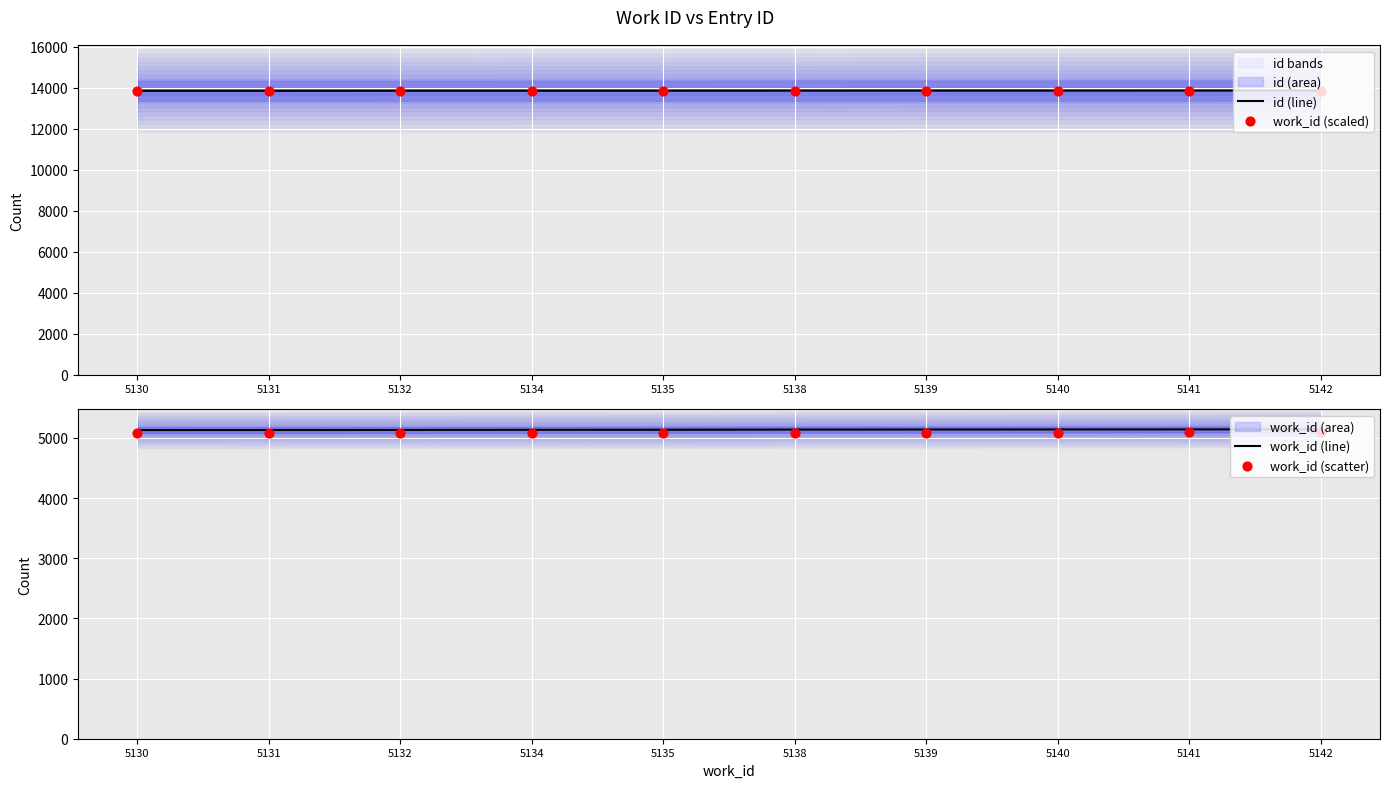

Is the value of id (line) at 5131 greater than the value of work_id (scaled) at 5140?

No